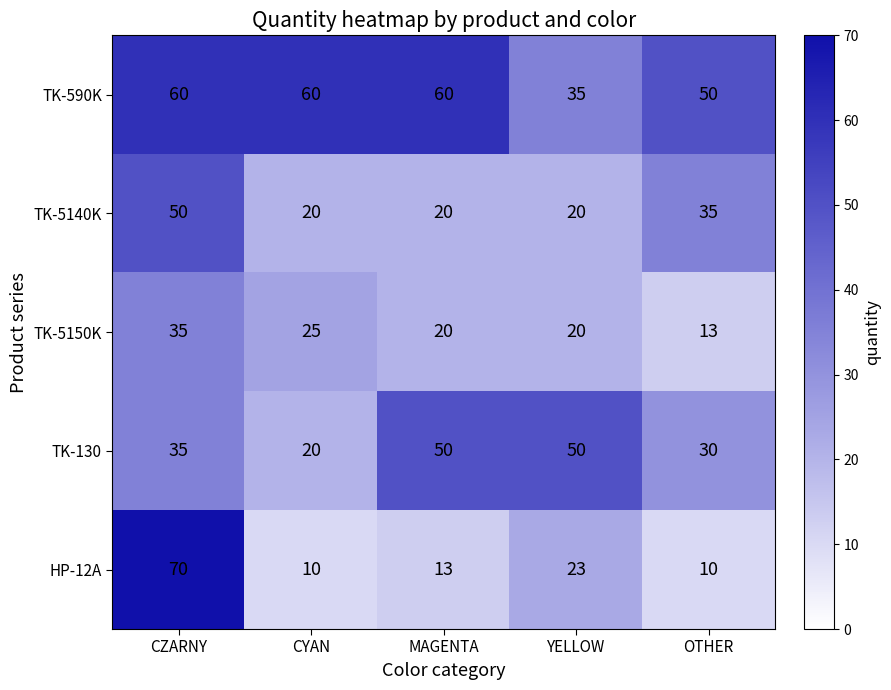

How many distinct data groups are displayed?

5